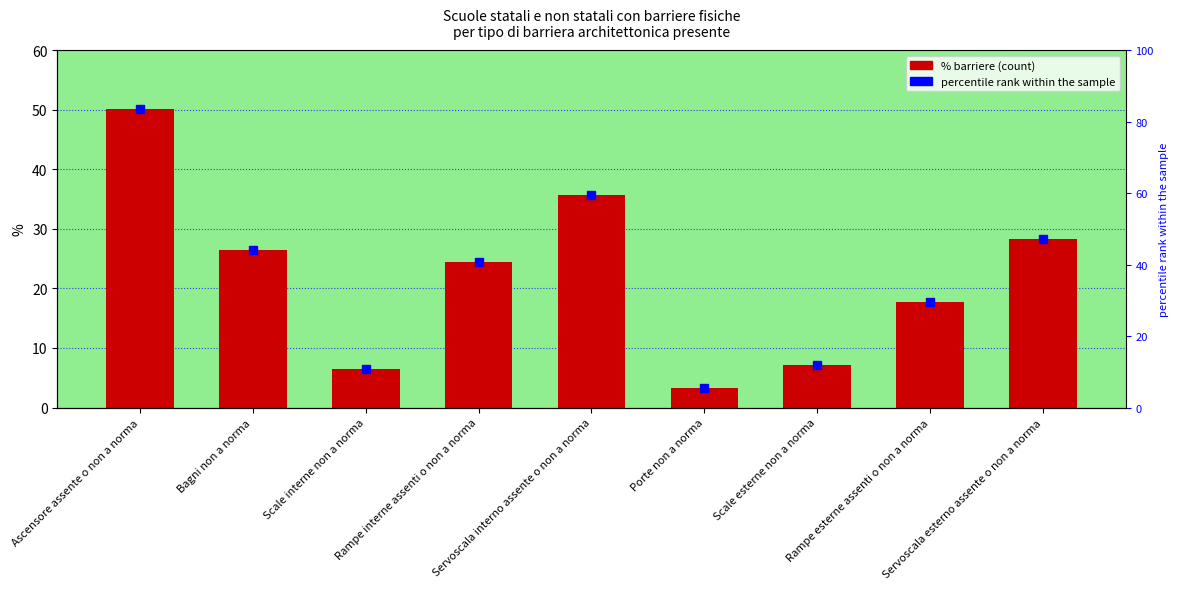

Which series has the largest total across all categories?

percentile rank within the sample